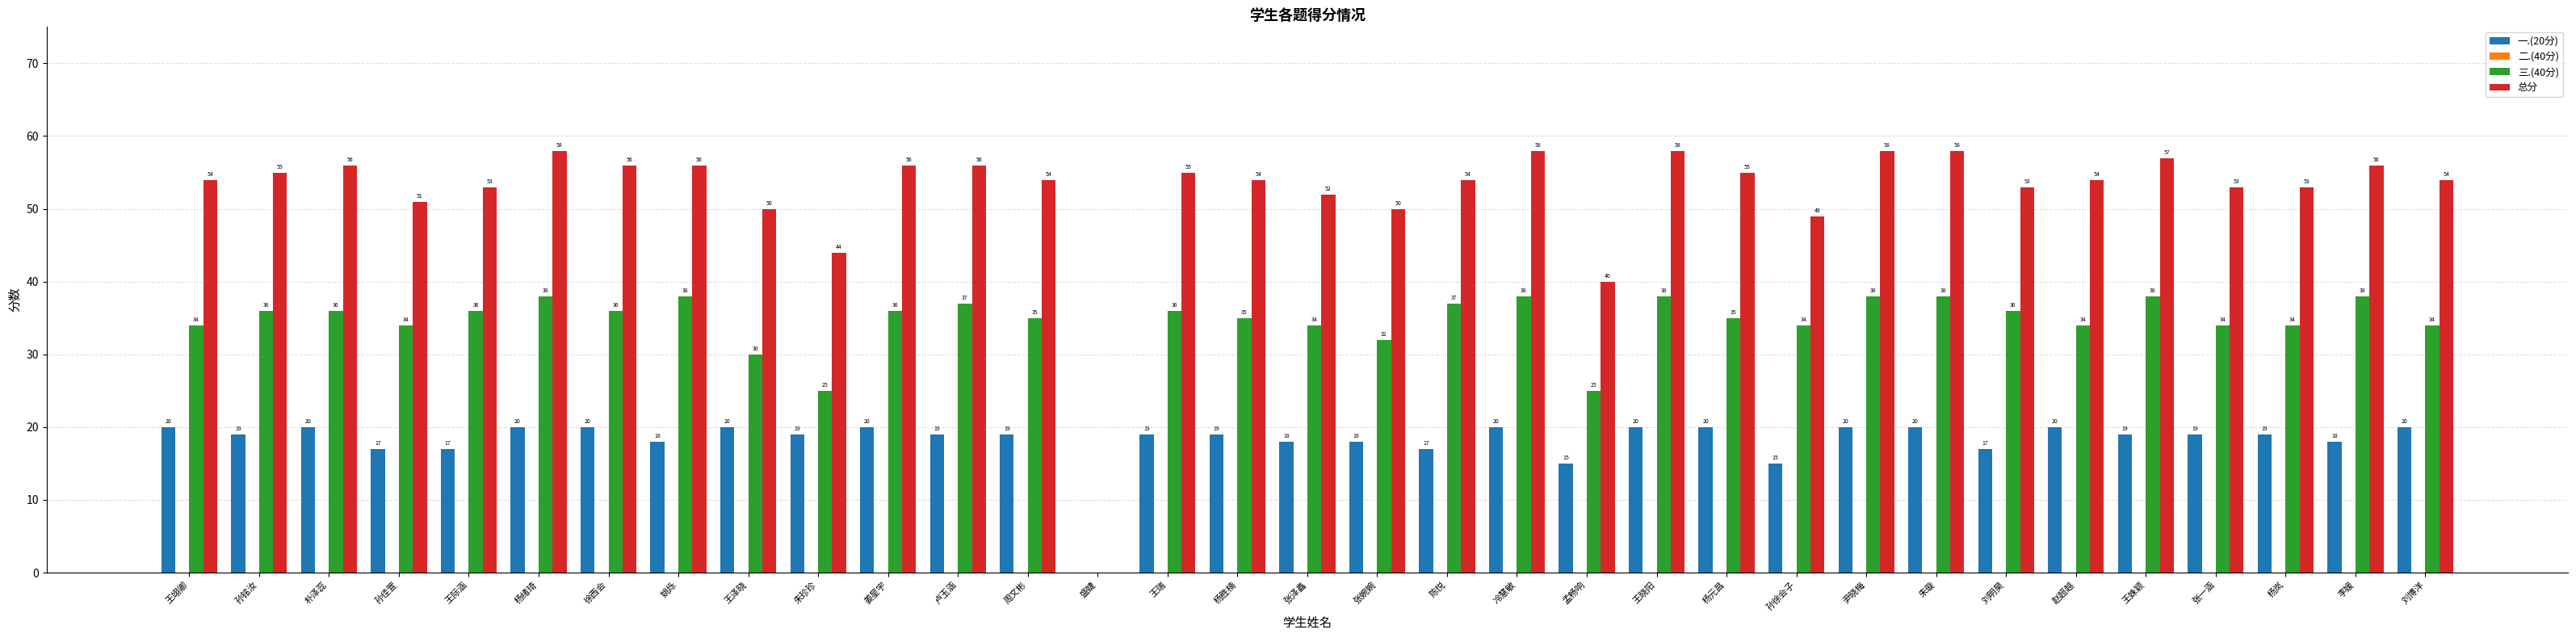

Does the chart contain stacked bars?

No